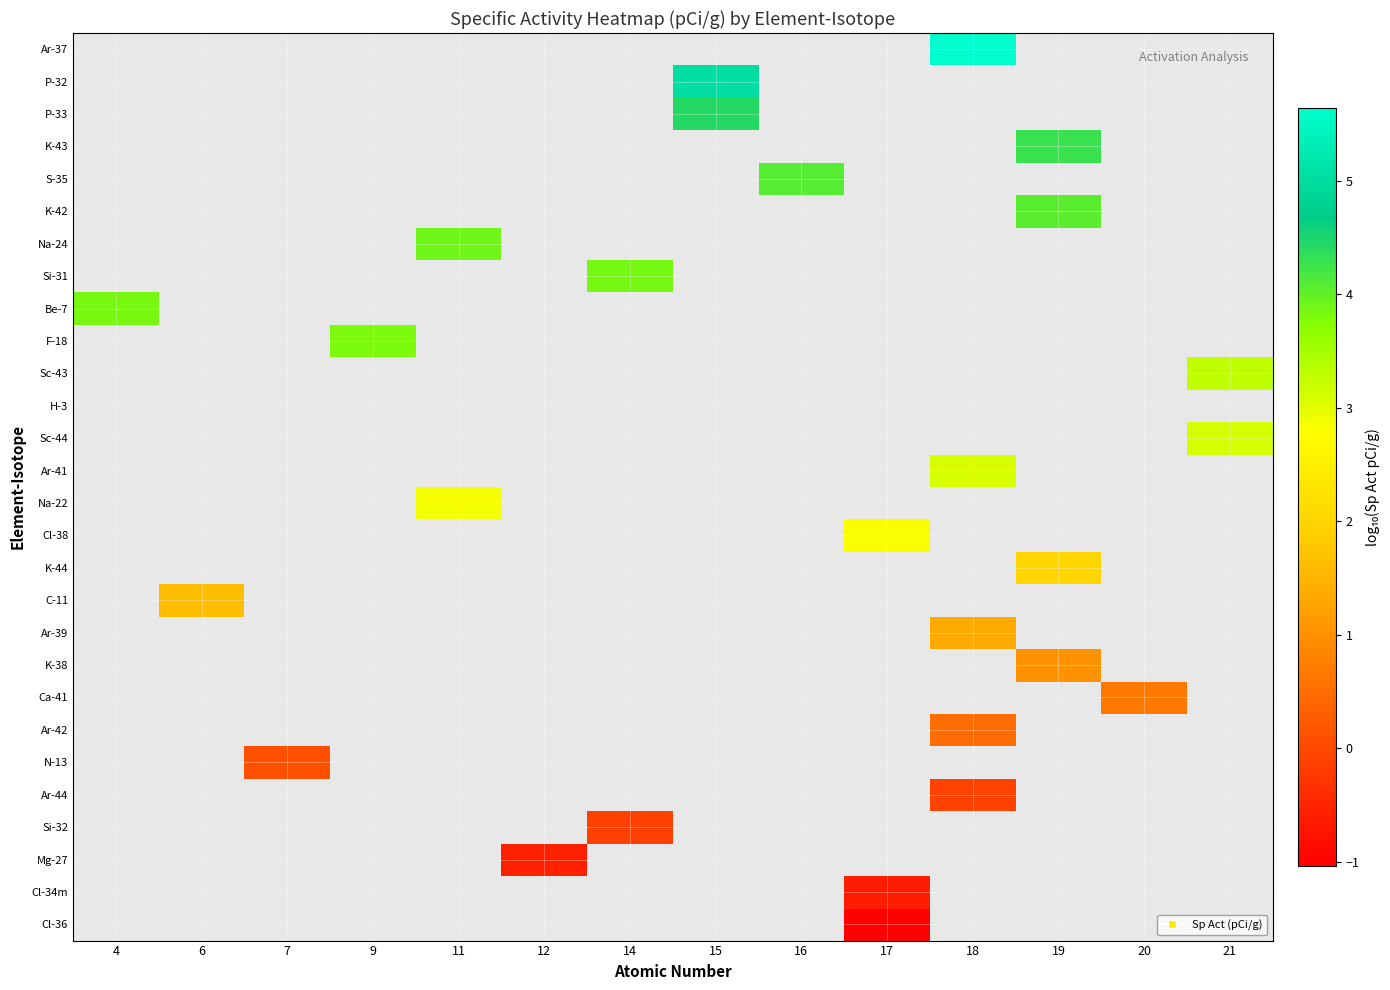

Which category has the highest value across all series?

18